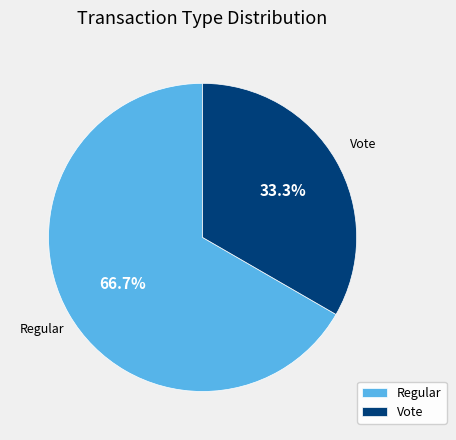

The Vote slice represents 39% of the pie. True or false?

False